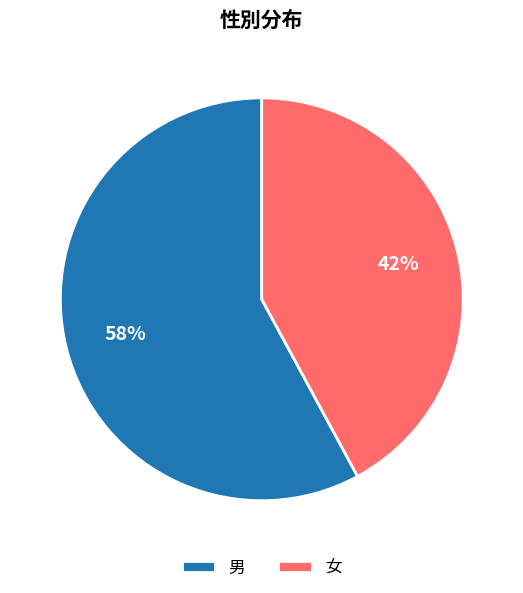

Does any single category account for the majority?

Yes